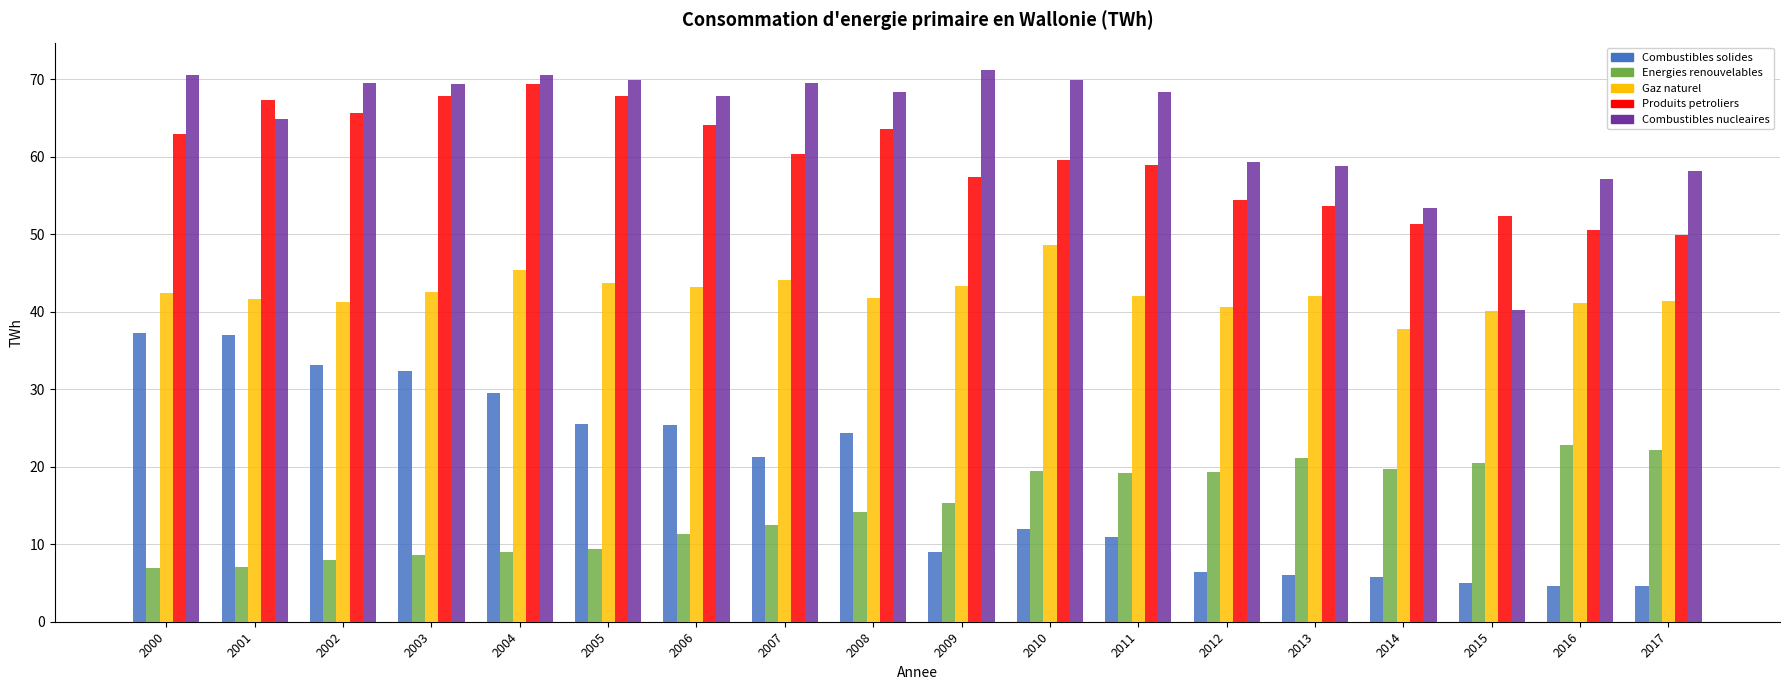

How many categories are shown in the chart?

18